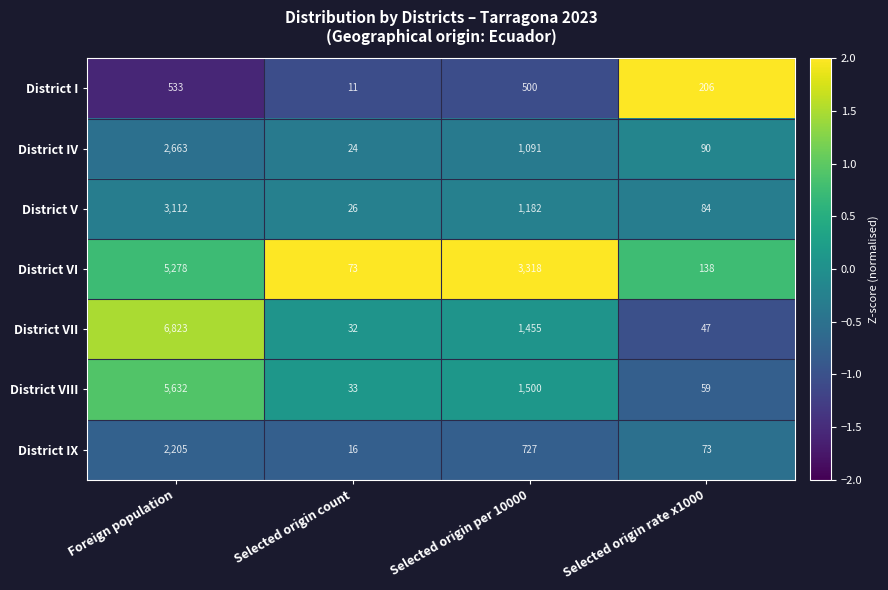

What is the difference between the second highest and second lowest values in the District VI series?

3180